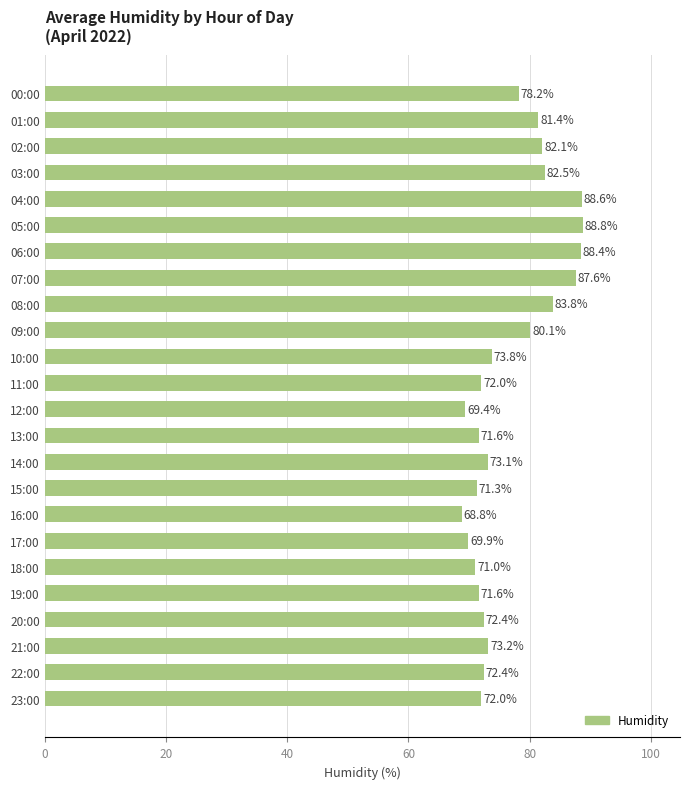

Reading top to bottom, transcribe all the data shown in this chart.

00:00=78.2	01:00=81.4	02:00=82.1	03:00=82.5	04:00=88.6	05:00=88.8	06:00=88.4	07:00=87.6	08:00=83.8	09:00=80.1	10:00=73.8	11:00=72.0	12:00=69.4	13:00=71.6	14:00=73.1	15:00=71.3	16:00=68.8	17:00=69.9	18:00=71.0	19:00=71.6	20:00=72.4	21:00=73.2	22:00=72.4	23:00=72.0